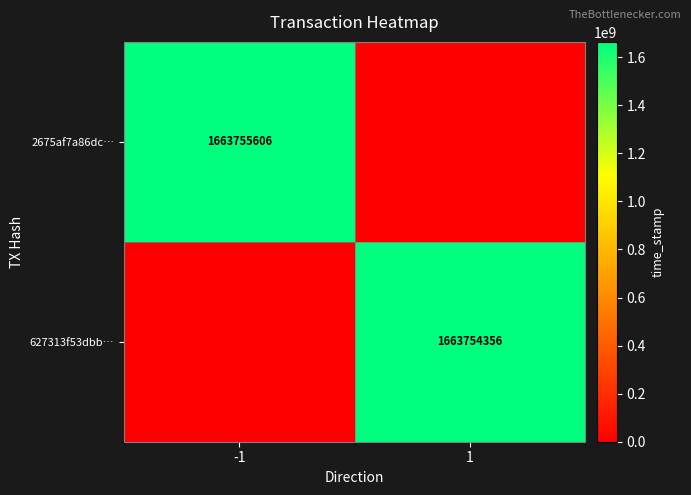

Is the value of 627313f53dbb… at 1 greater than the value of 2675af7a86dc… at -1?

No